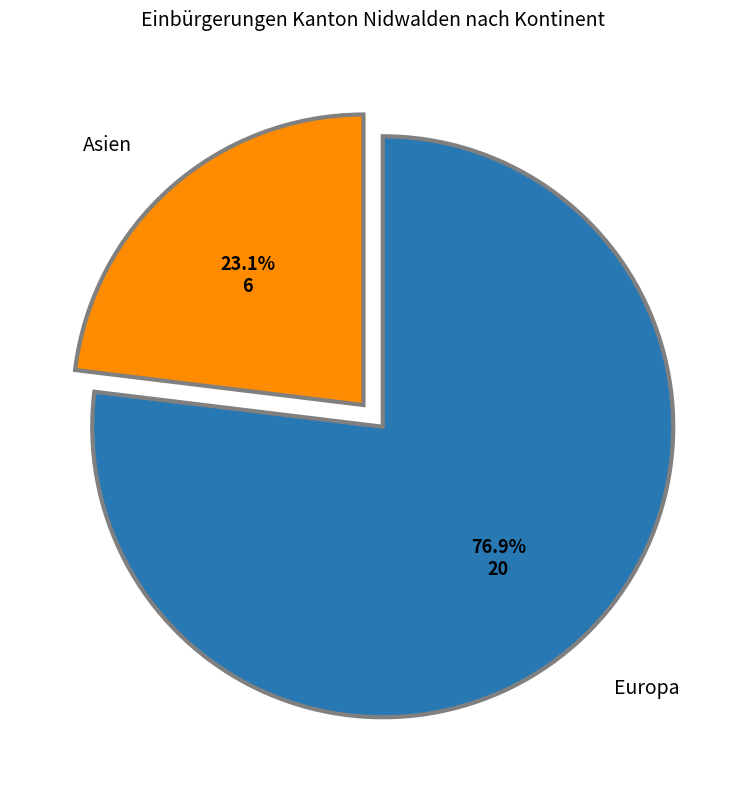

To the nearest percent, what is the difference between the Asien and Europa slice percentages?

54%